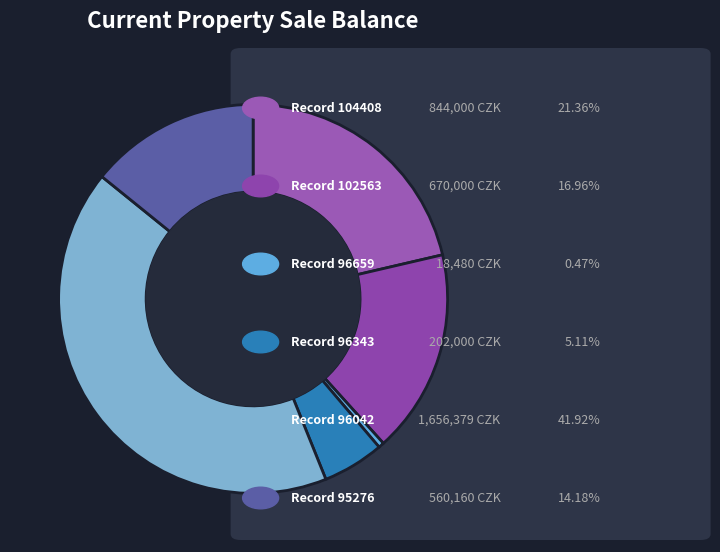

How many slices are in this pie chart?

6